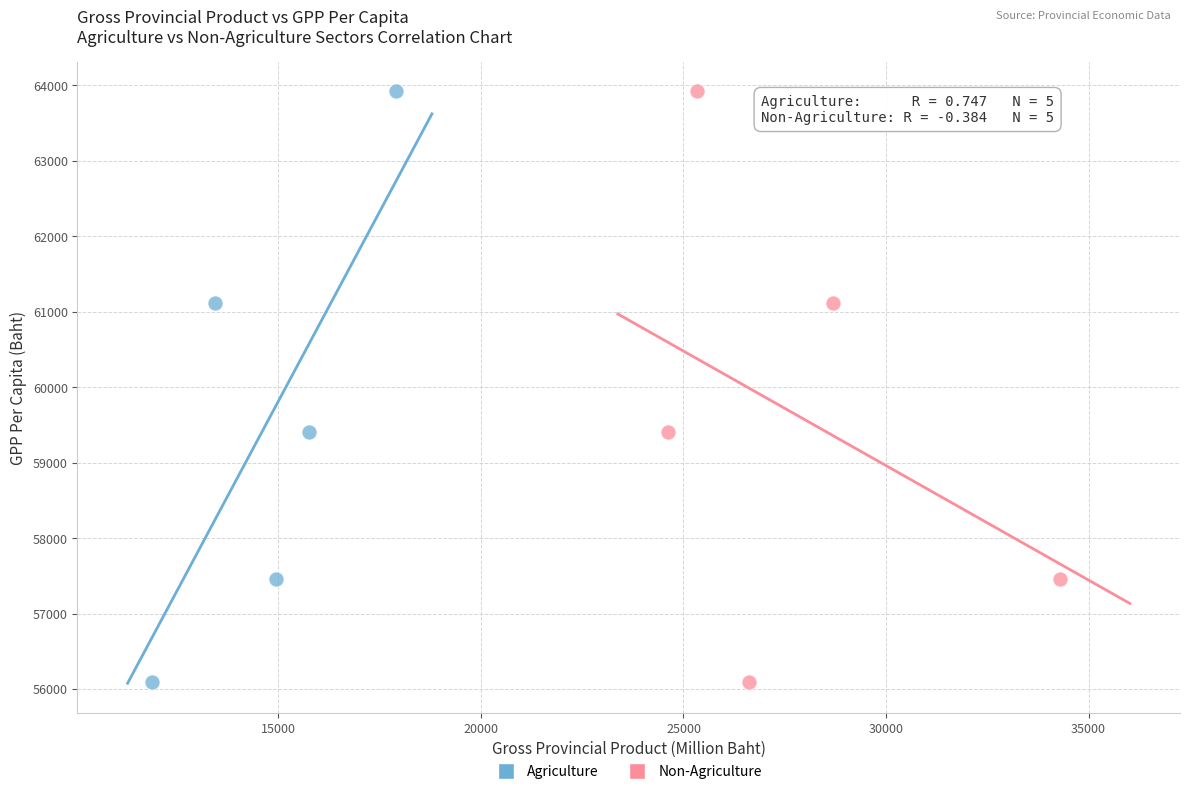

What are all the series names shown in the legend?

Agriculture, Non-Agriculture